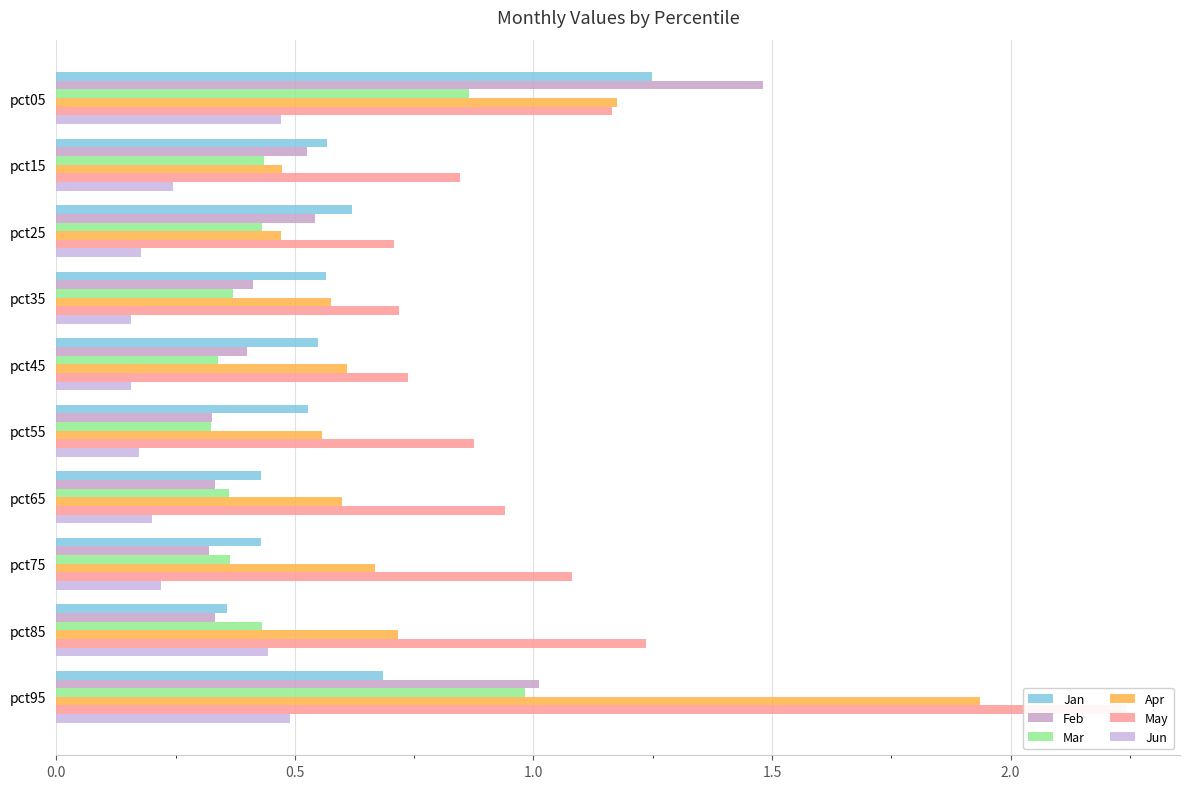

What is the difference between the maximum and minimum values in the Feb series?

1.2